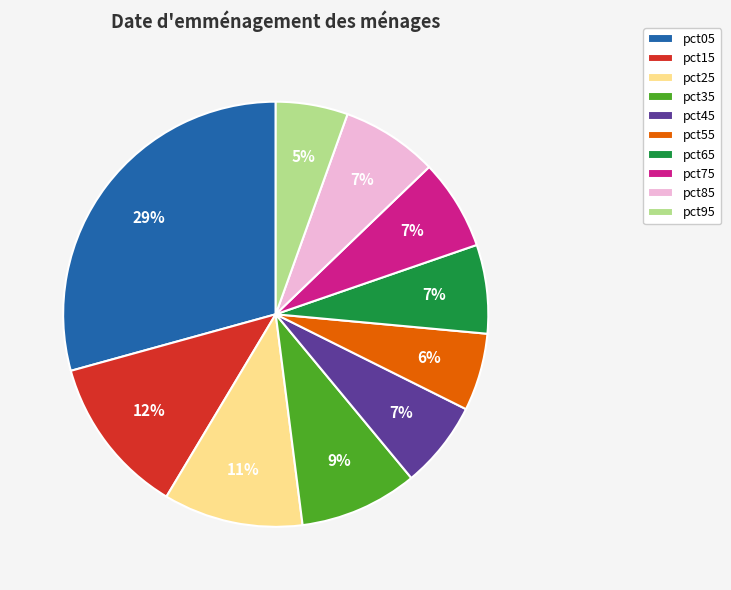

Is it true that pct15 is 24% of the pie?

False